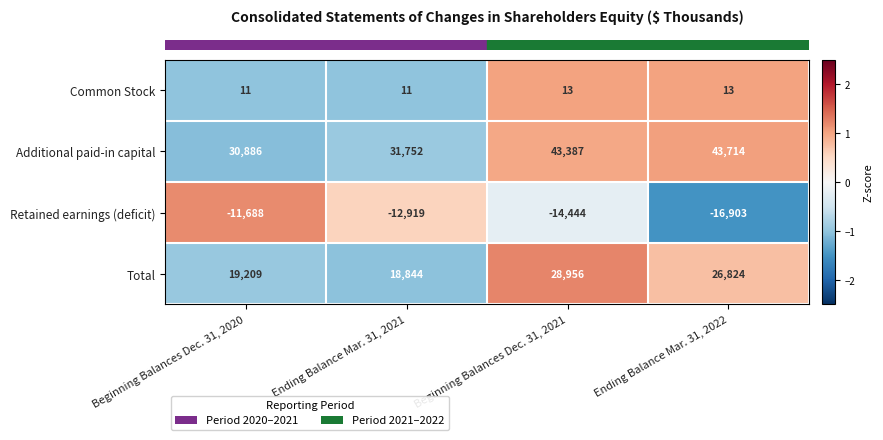

What is the difference between the highest and lowest values at Ending Balance Mar. 31, 2021?

44671